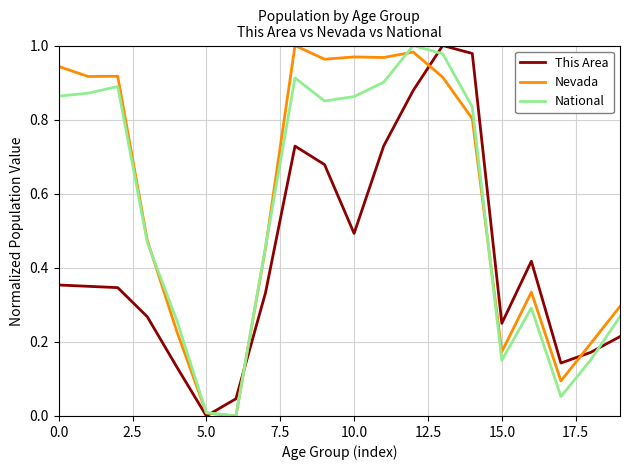

List the series in order of their overall mean, lowest first.

This Area, National, Nevada